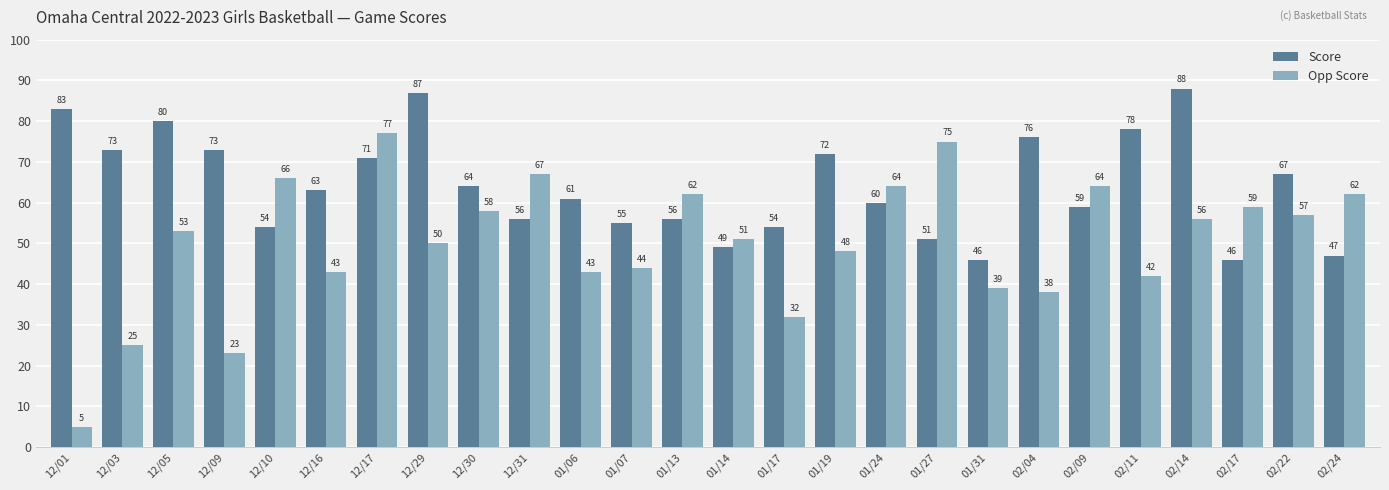

How many series are shown in this chart?

2